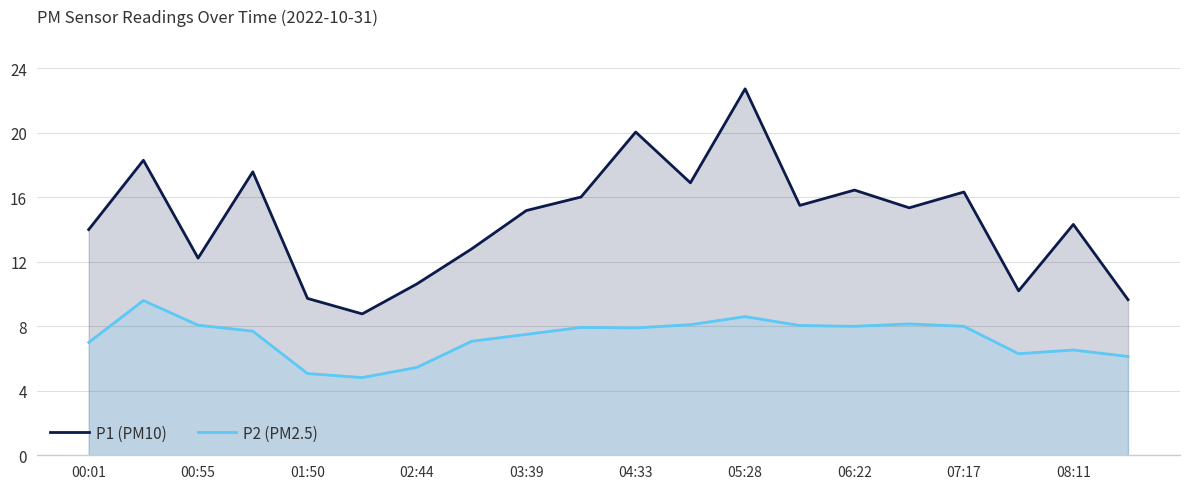

At how many categories does at least one series exceed 5?

20